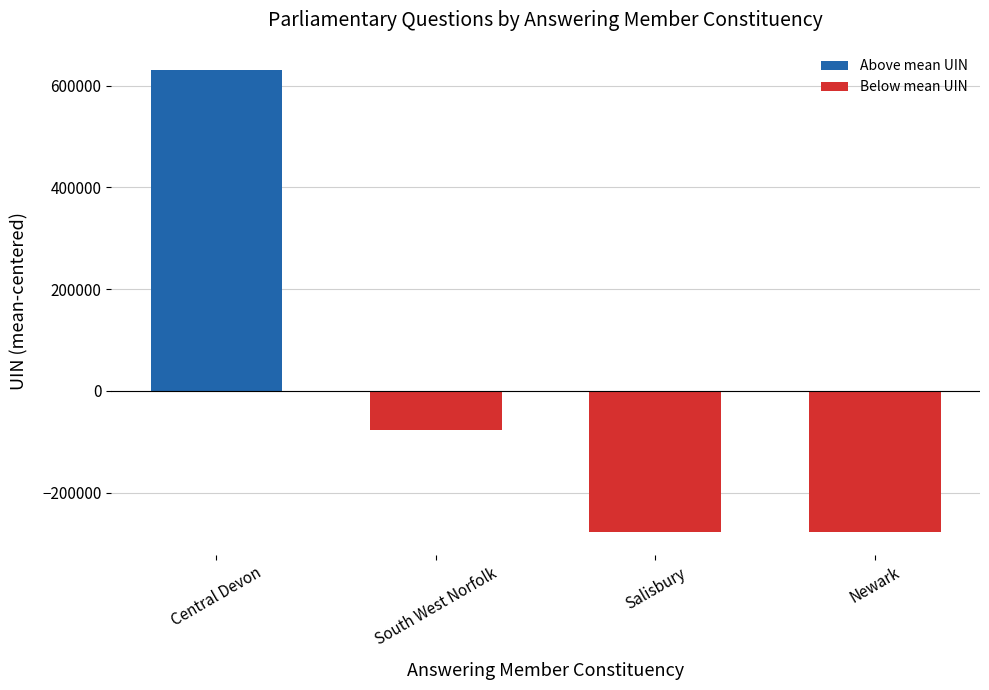

The value at South West Norfolk is -76548.2. True or false?

True